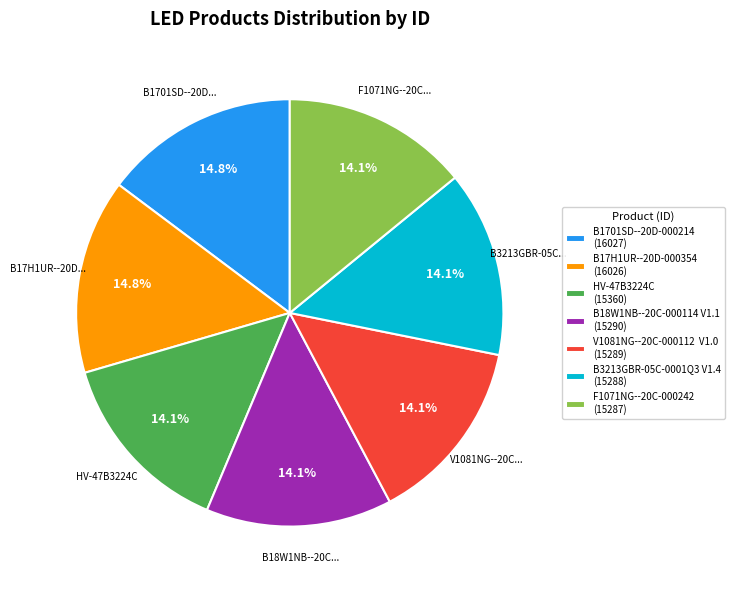

Between B17H1UR--20D-000354 (16026) and HV-47B3224C (15360), which is larger?

B17H1UR--20D-000354 (16026)